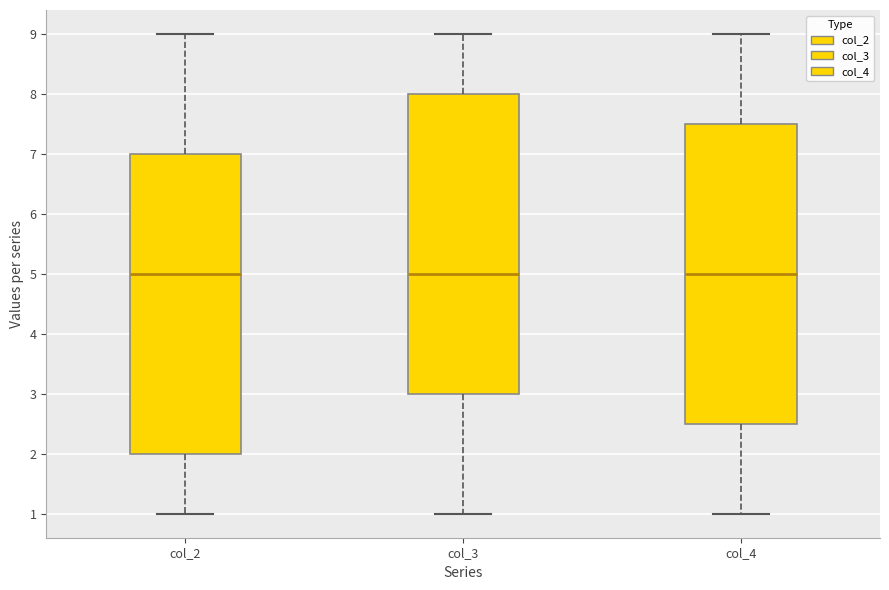

Reading left to right, read every box against the y-axis: the position of its median line, the range the box covers, and the ends of its whiskers. The values are not printed on the chart, so give them approximately, as read against the axis.

col_2: median 5.0, box 2.0 to 7.0, whiskers 1.0 to 9.0
col_3: median 5.0, box 3.0 to 8.0, whiskers 1.0 to 9.0
col_4: median 5.0, box 2.5 to 7.5, whiskers 1.0 to 9.0